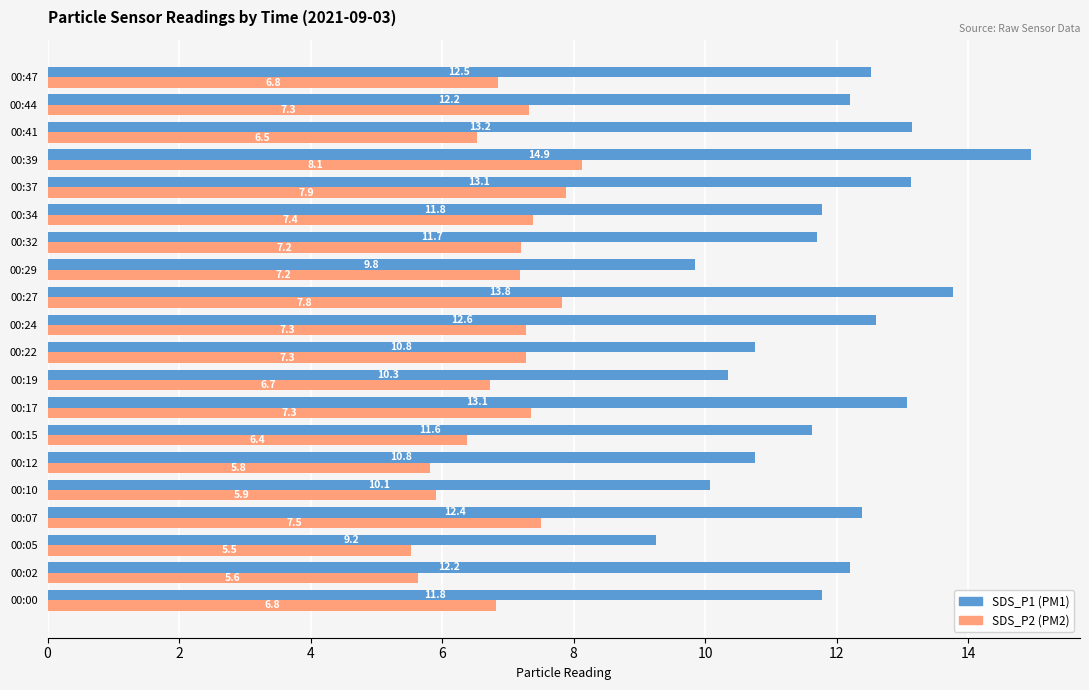

True or false: SDS_P2 (PM2) has a value of 7.2 at 00:29.

True